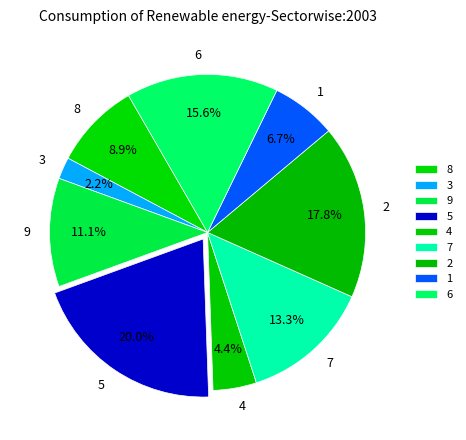

Is there any slice that represents more than half of the pie?

No